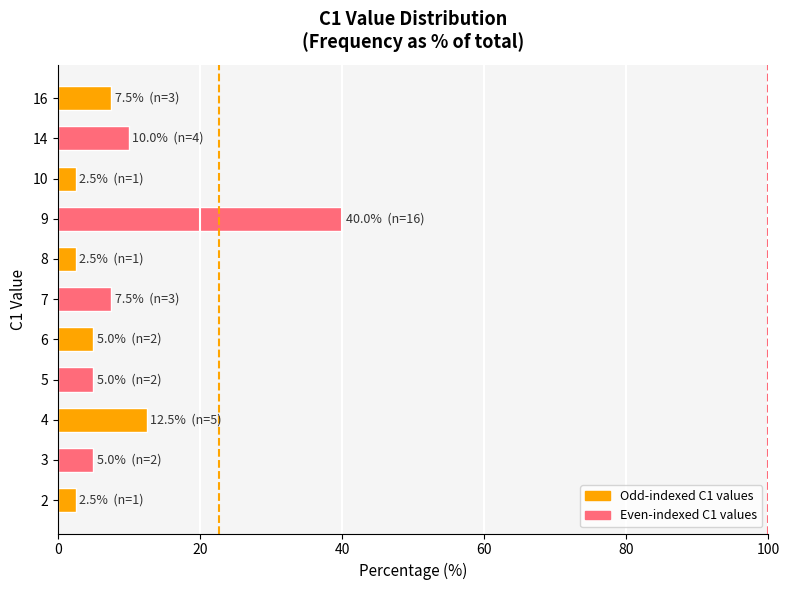

At which label is the value closest to 21?

4